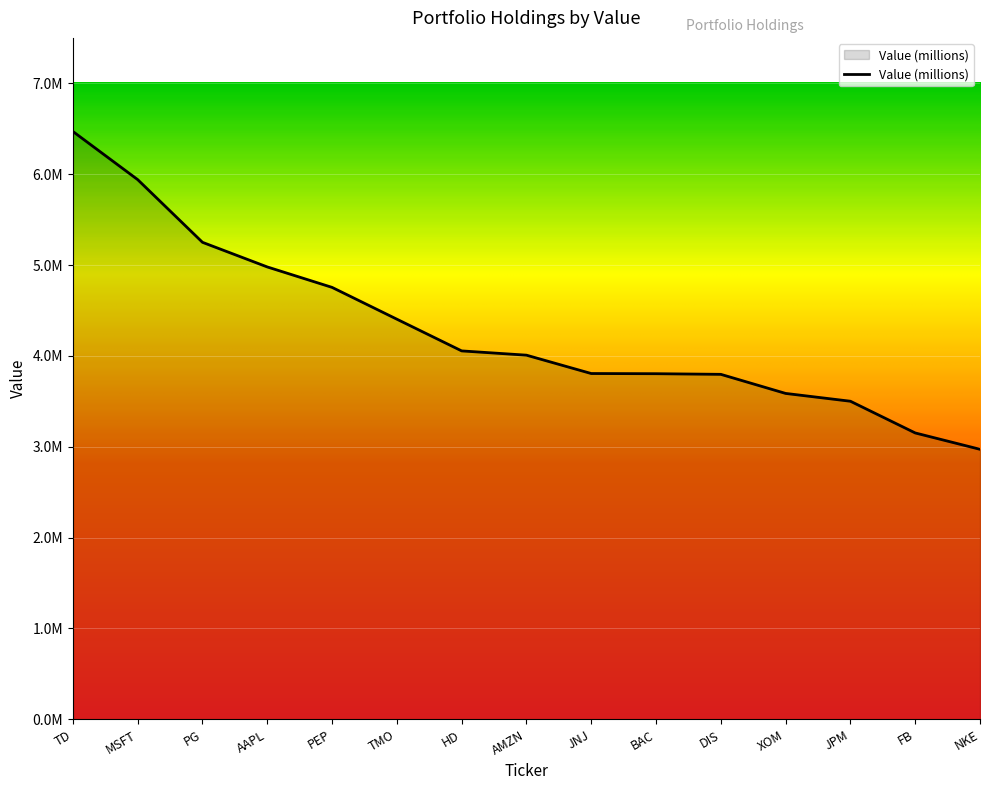

Reading left to right, list all the values displayed in this chart.

TD=6470000	MSFT=5940000	PG=5250000	AAPL=4979000	PEP=4754000	TMO=4404000	HD=4055000	AMZN=4008000	JNJ=3806000	BAC=3804000	DIS=3797000	XOM=3587000	JPM=3501000	FB=3152000	NKE=2972000